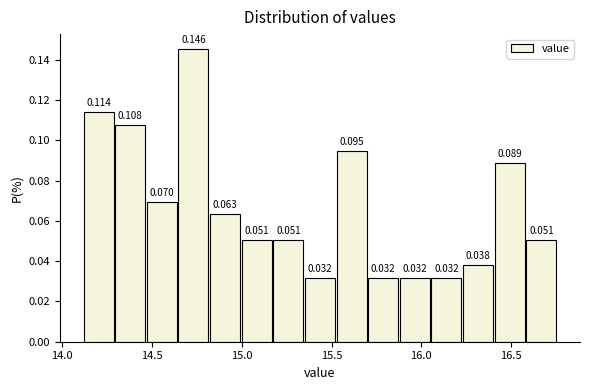

Around what value on the x-axis is the tallest bar? Give the approximate position of its centre, as read against the axis.

14.75